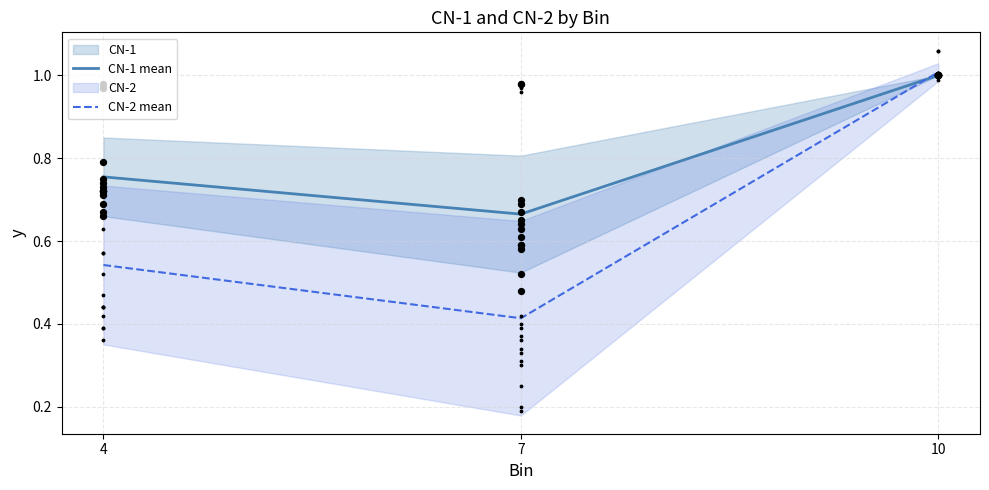

What is the total value across all series at 4?

1.3